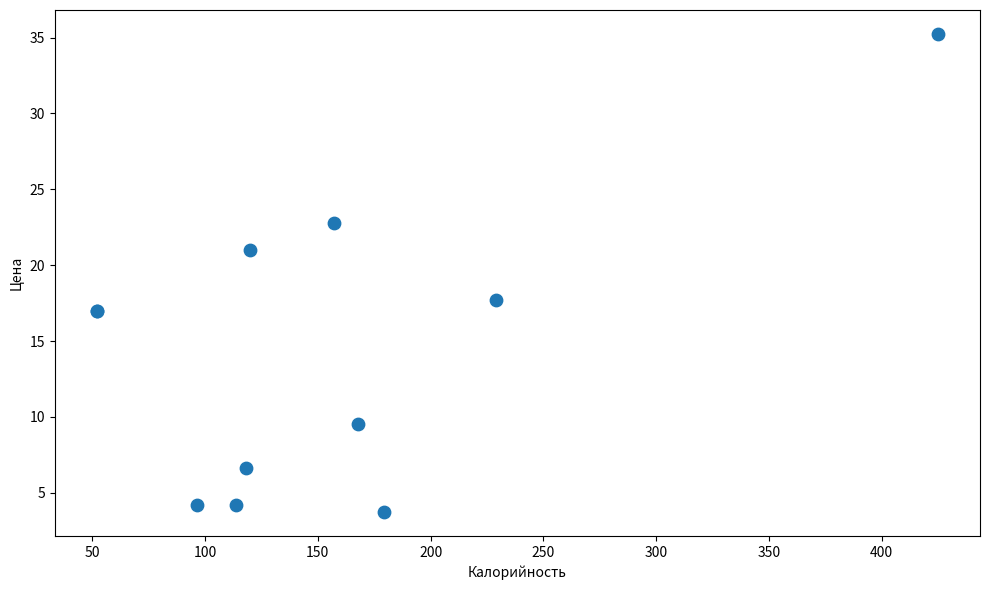

What Y value in the scatter plot is closest to 19?

17.7